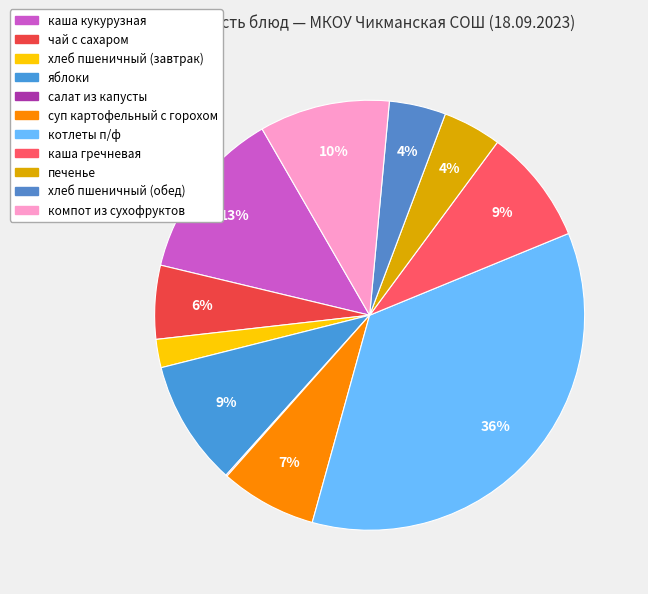

To the nearest percent, what portion does каша кукурузная represent?

13%